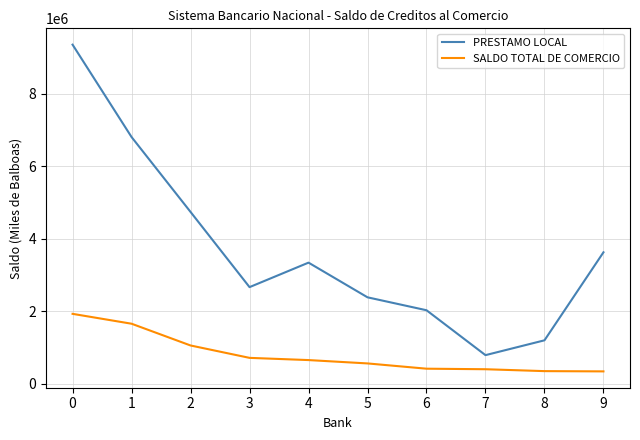

Is the value of SALDO TOTAL DE COMERCIO at 2 greater than the value of PRESTAMO LOCAL at 5?

No